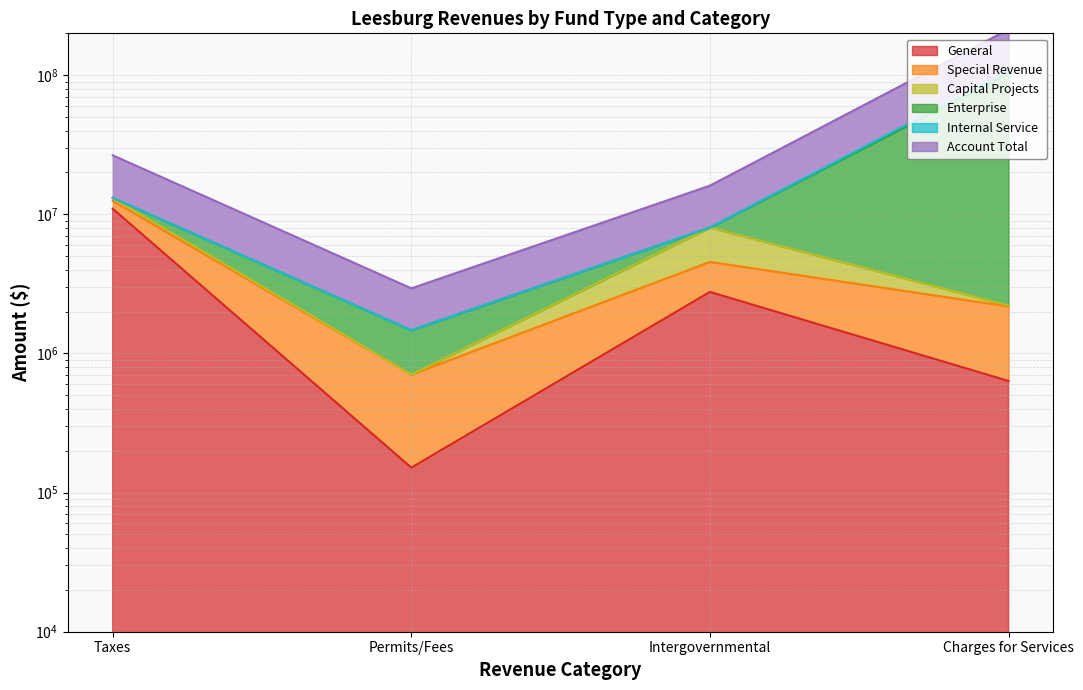

What is the sum of all Enterprise values?

129322929